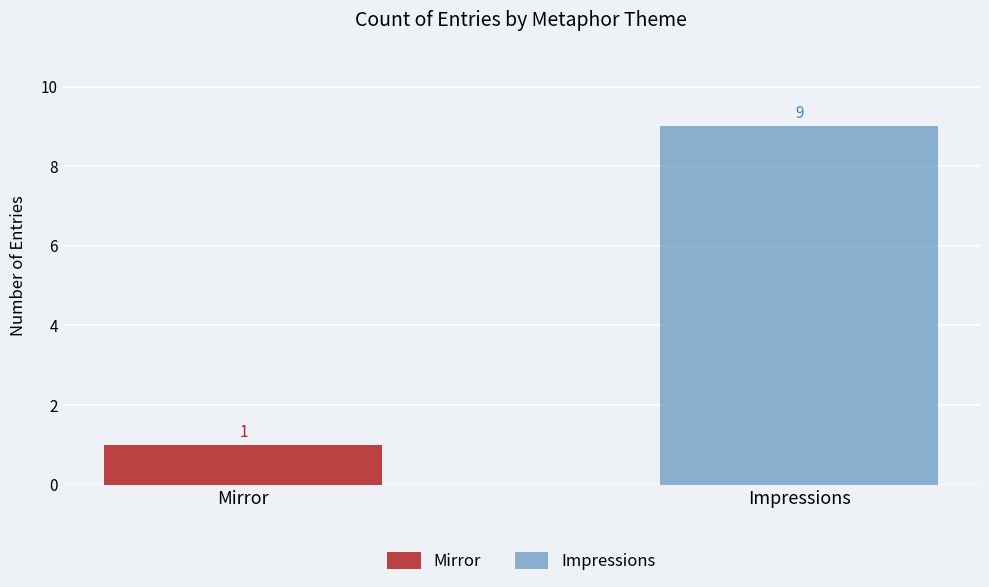

What is the sum of the Impressions values at Impressions and Mirror?

9